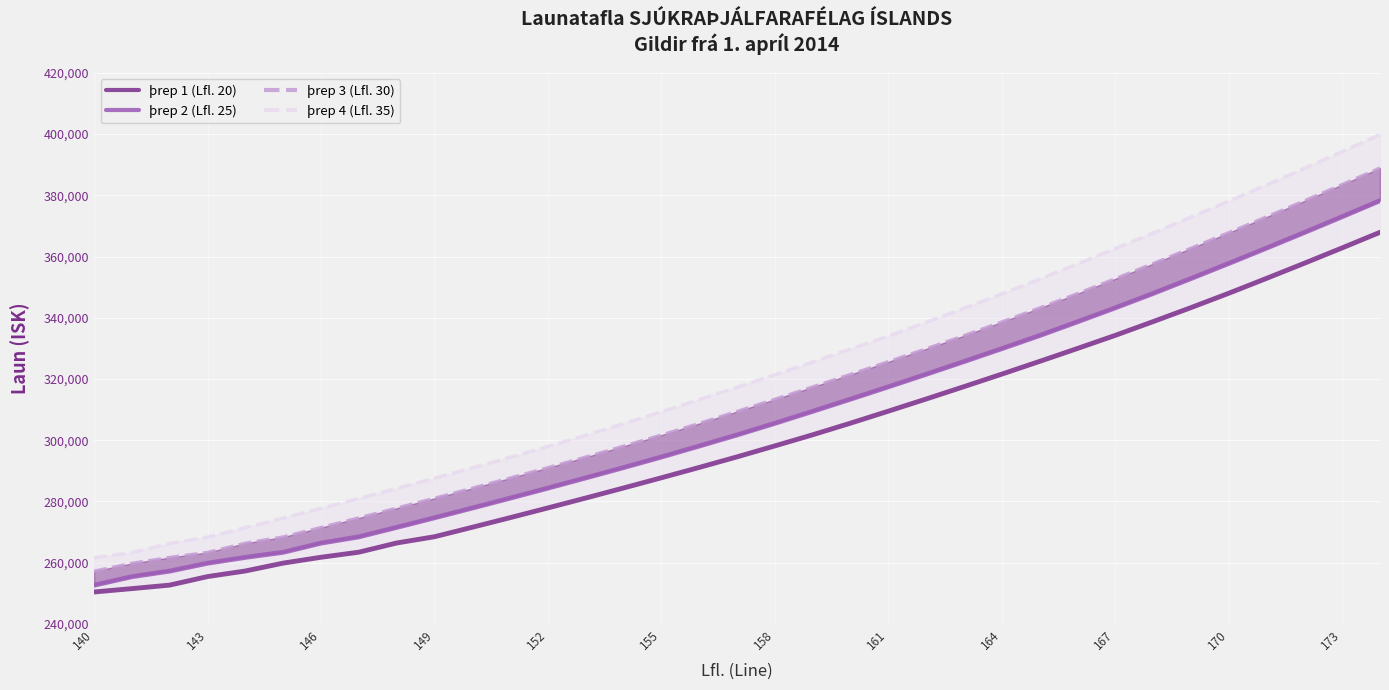

True or false: þrep 3 (Lfl. 30) has a value of 174291 at 23.

False